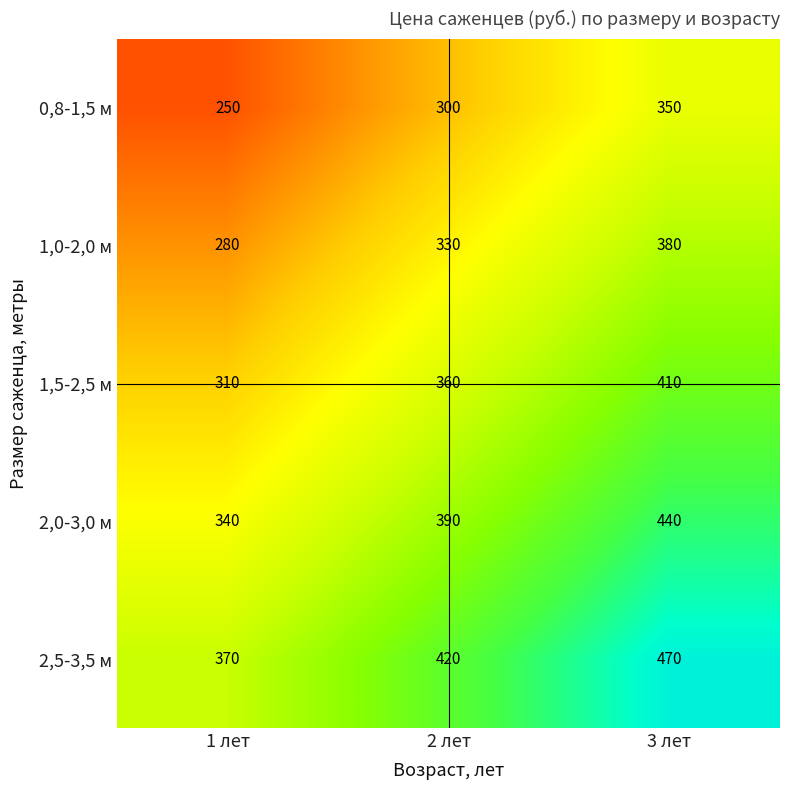

Reading left to right, transcribe all the data shown in this chart.

0,8-1,5 м: 250	300	350
1,0-2,0 м: 280	330	380
1,5-2,5 м: 310	360	410
2,0-3,0 м: 340	390	440
2,5-3,5 м: 370	420	470